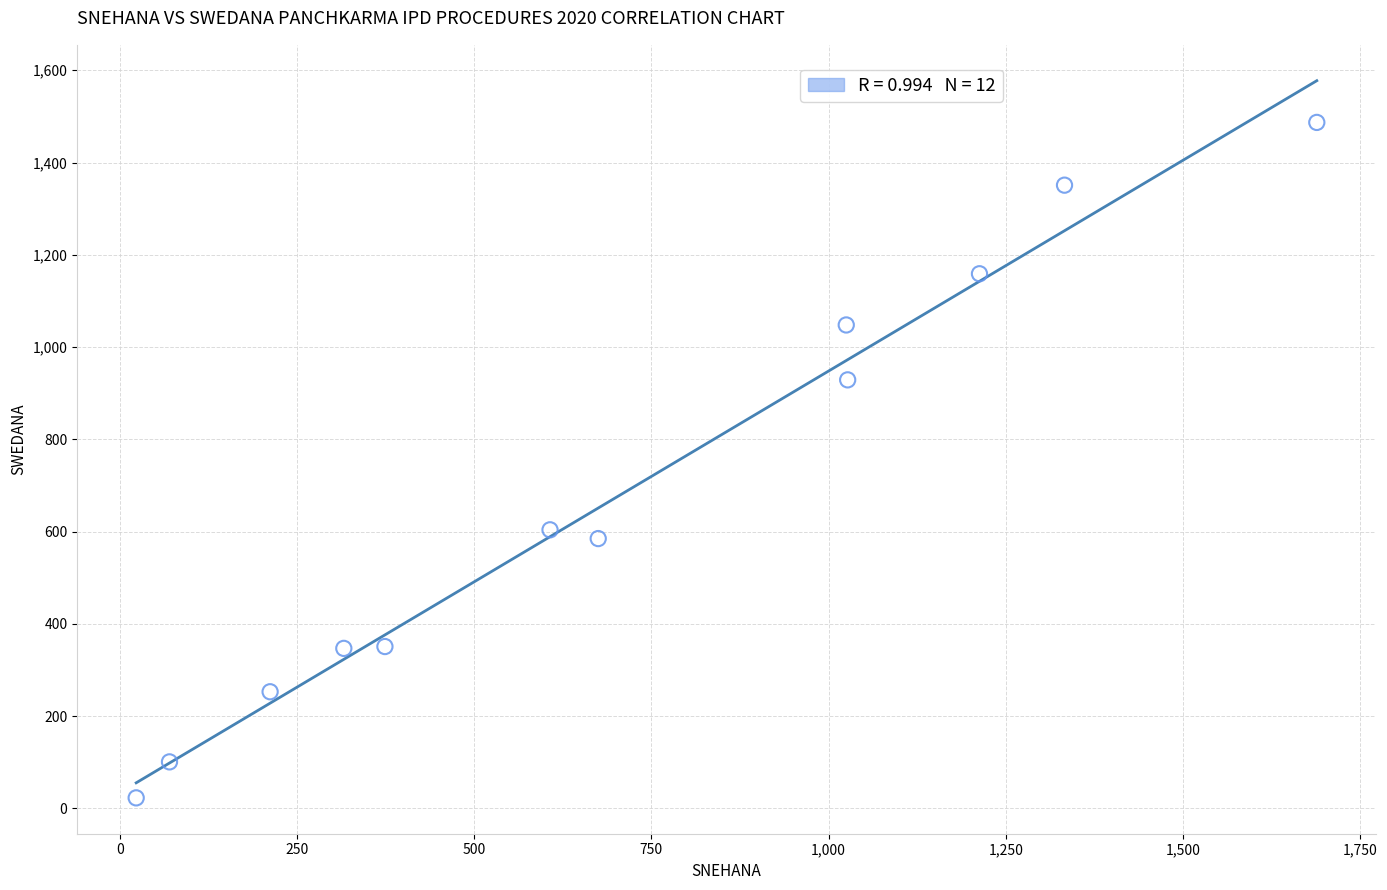

What is the range of Y values (max minus min)?

1464